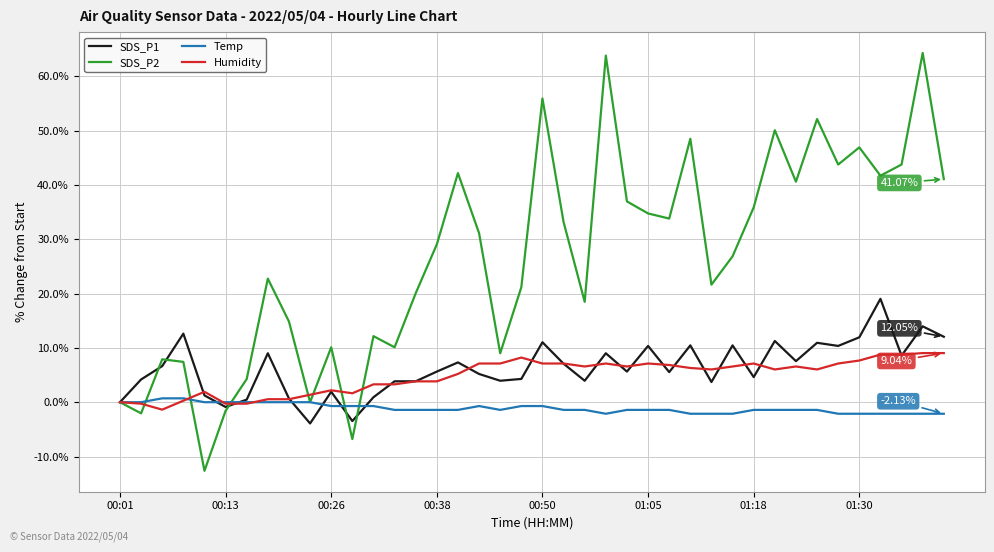

List the series in order of their peak value, highest first.

SDS_P2, SDS_P1, Humidity, Temp